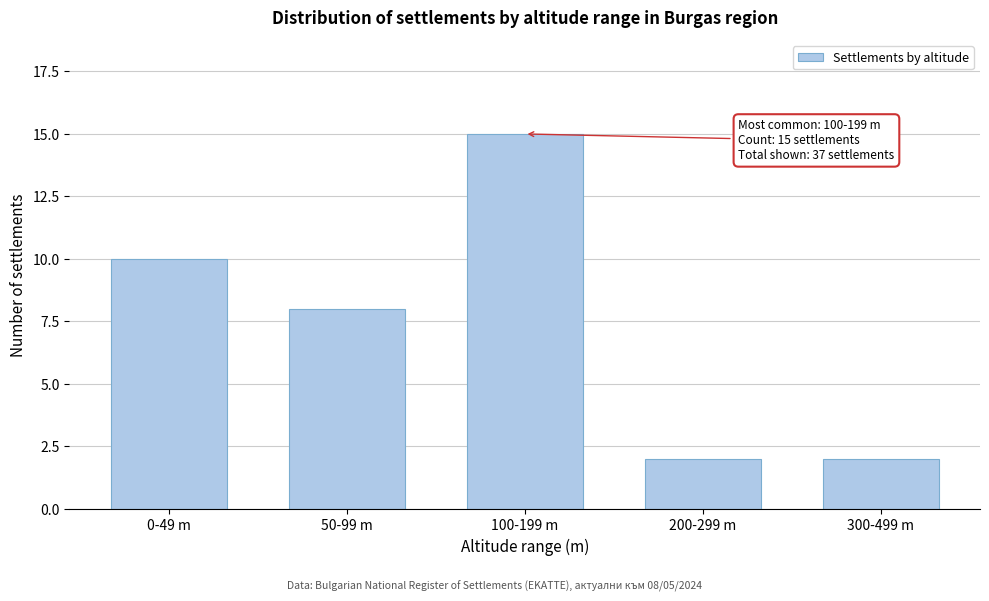

Reading right to left, extract all data points from this chart.

300-499 m=2	200-299 m=2	100-199 m=15	50-99 m=8	0-49 m=10